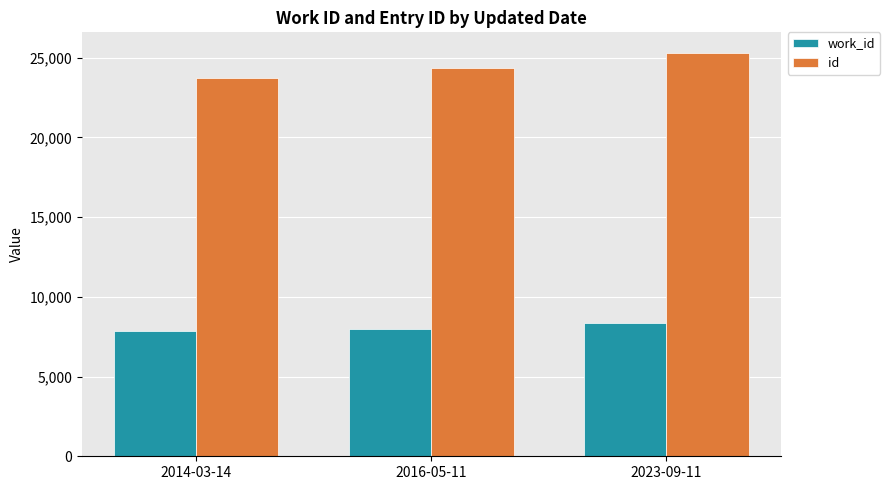

What is the smallest value displayed?

7856